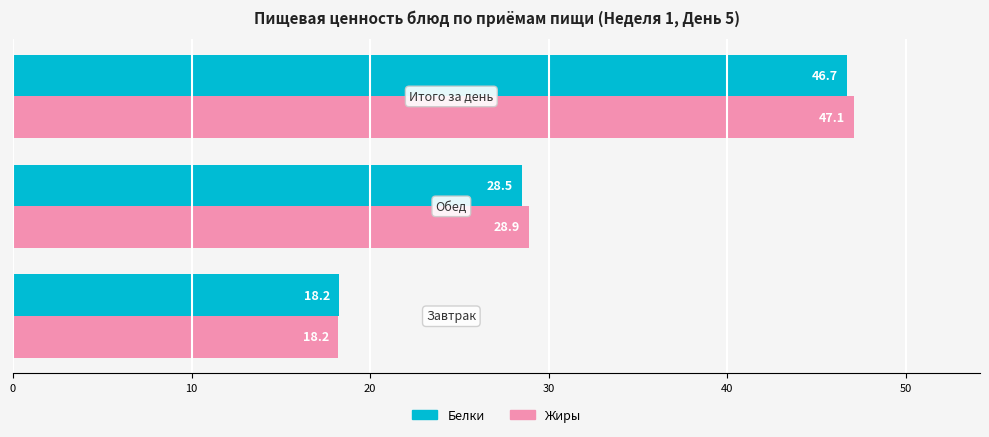

What is the maximum value shown in the chart?

47.1